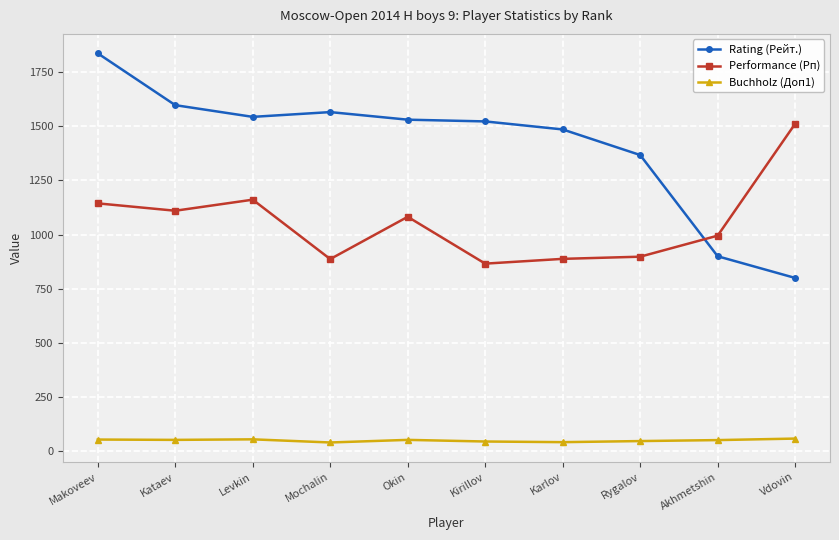

Between Levkin and Karlov, which series saw the biggest shift?

Performance (Рп)